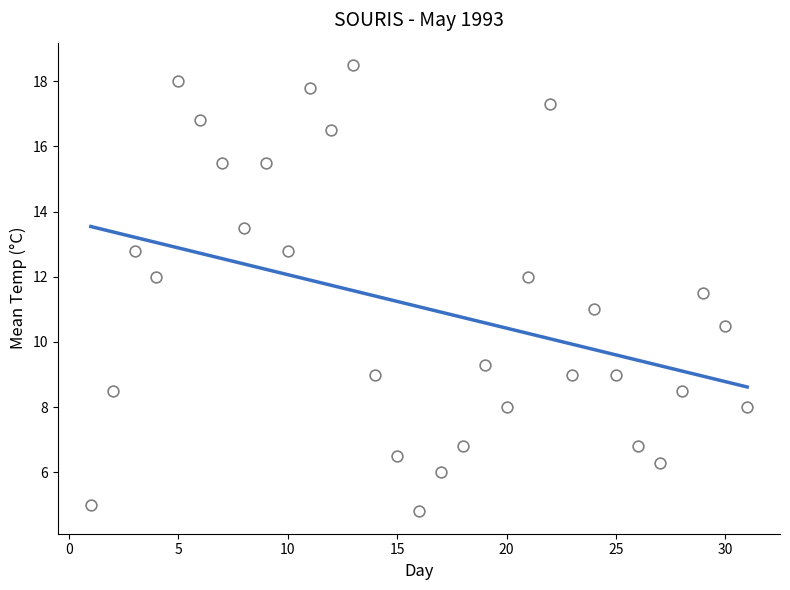

What is the range of Y values (max minus min)?

13.7